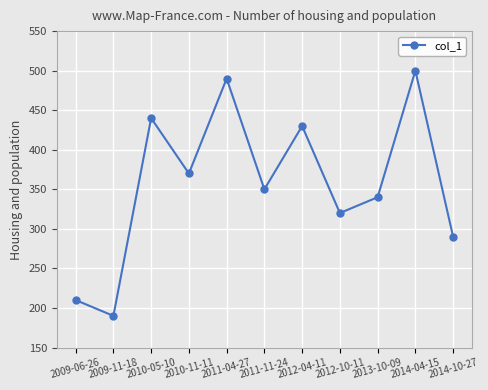

At which category does the chart reach its minimum across all series?

2009-11-18